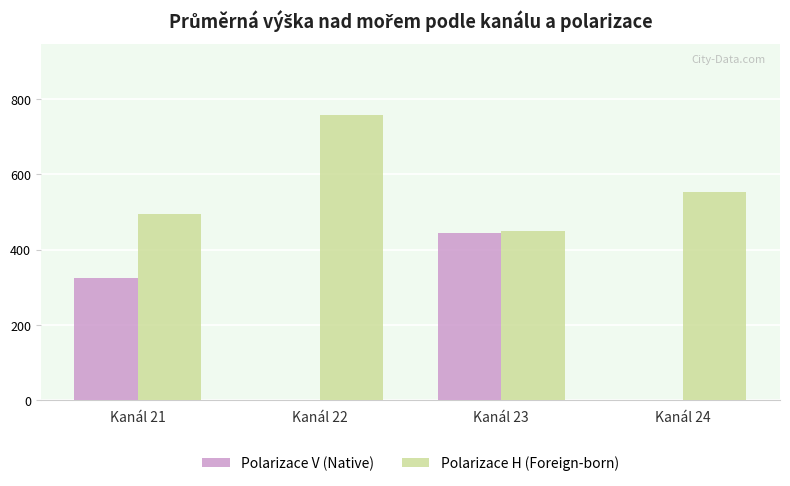

The value of Polarizace V (Native) at Kanál 22 is 0.0. True or false?

True